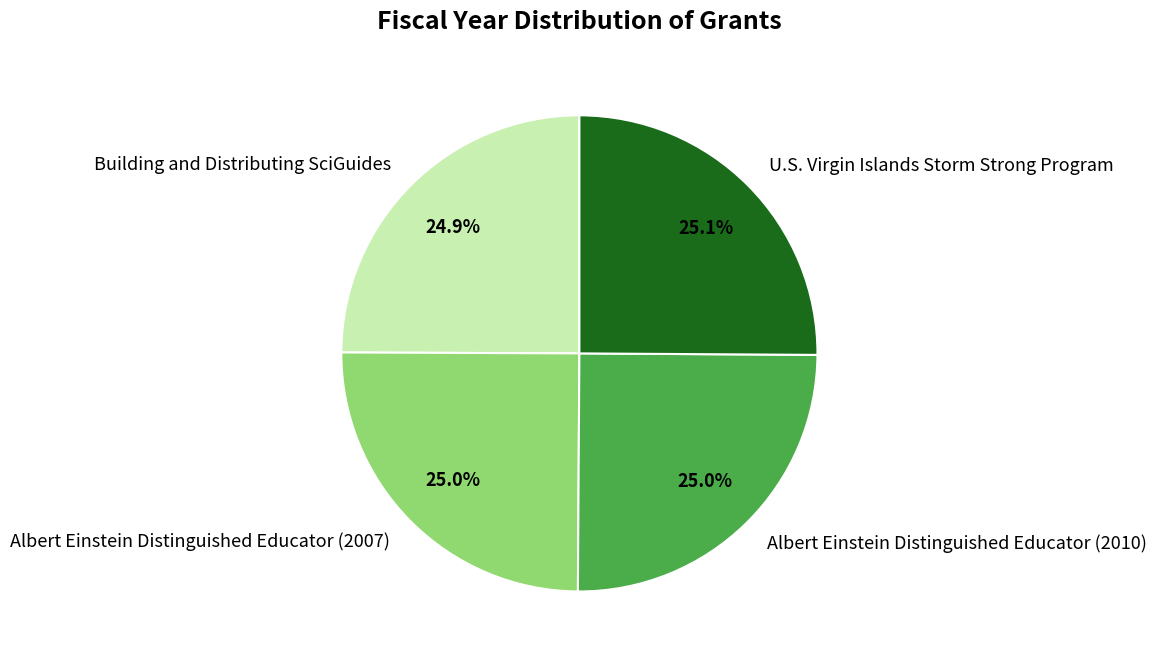

How many slices are in this pie chart?

4